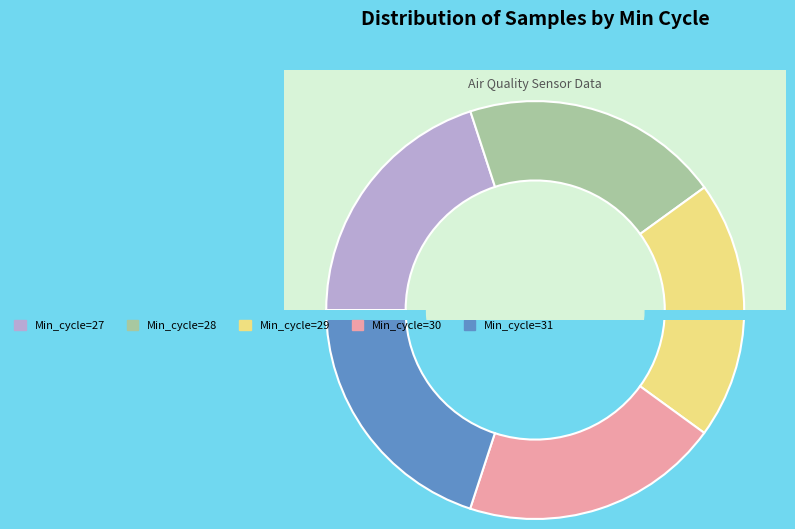

Rank the categories by value from lowest to highest.

Min_cycle=31, Min_cycle=27, Min_cycle=29, Min_cycle=30, Min_cycle=28